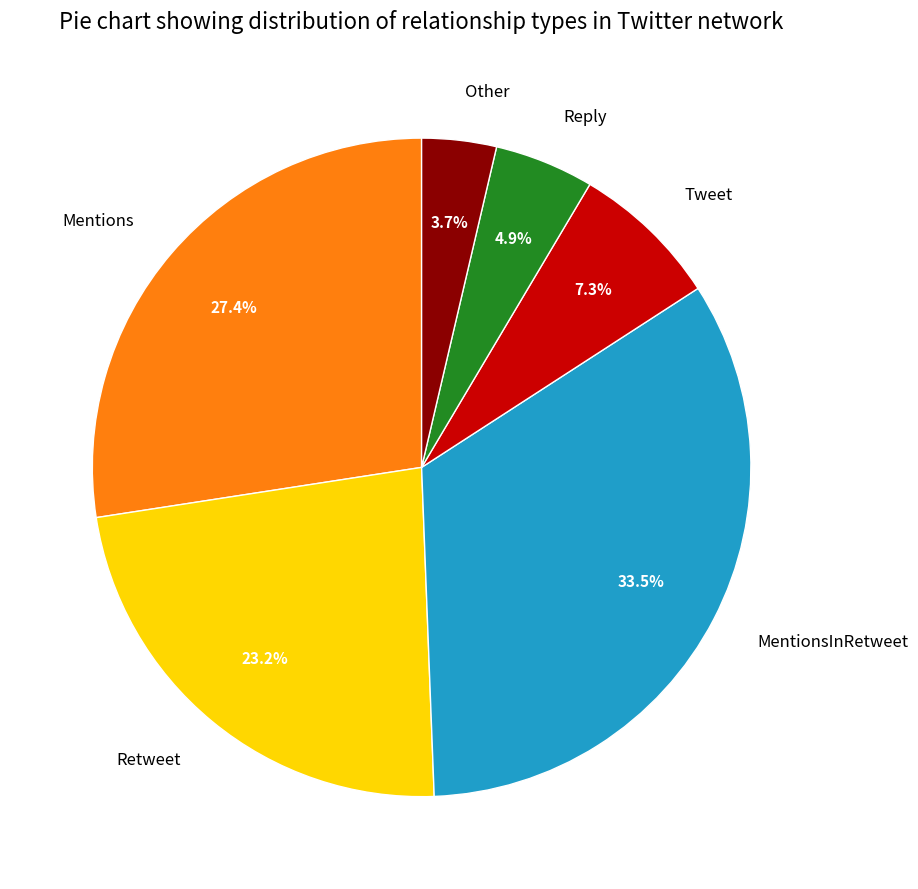

To the nearest percent, what percentage of the pie is Mentions?

27%